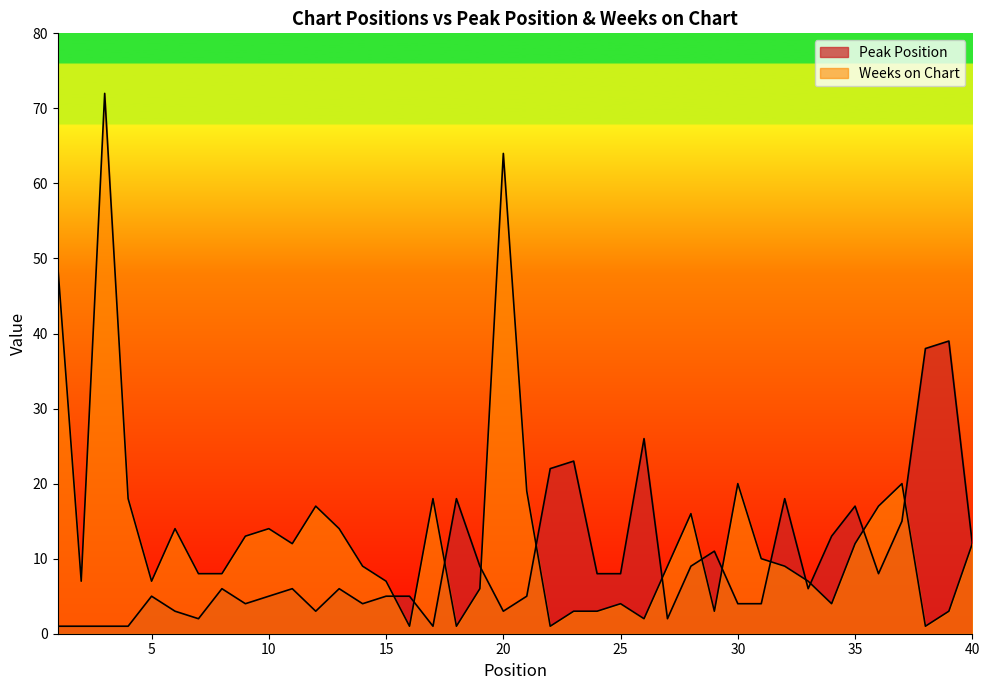

Where is Peak Position nearest to the value 20?

18